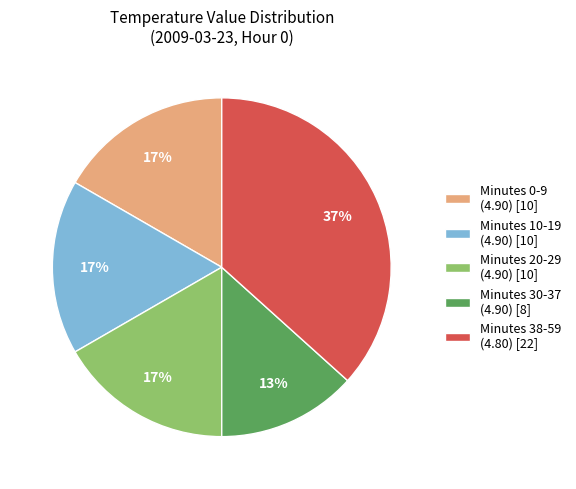

To the nearest percent, what is the average slice percentage?

20%